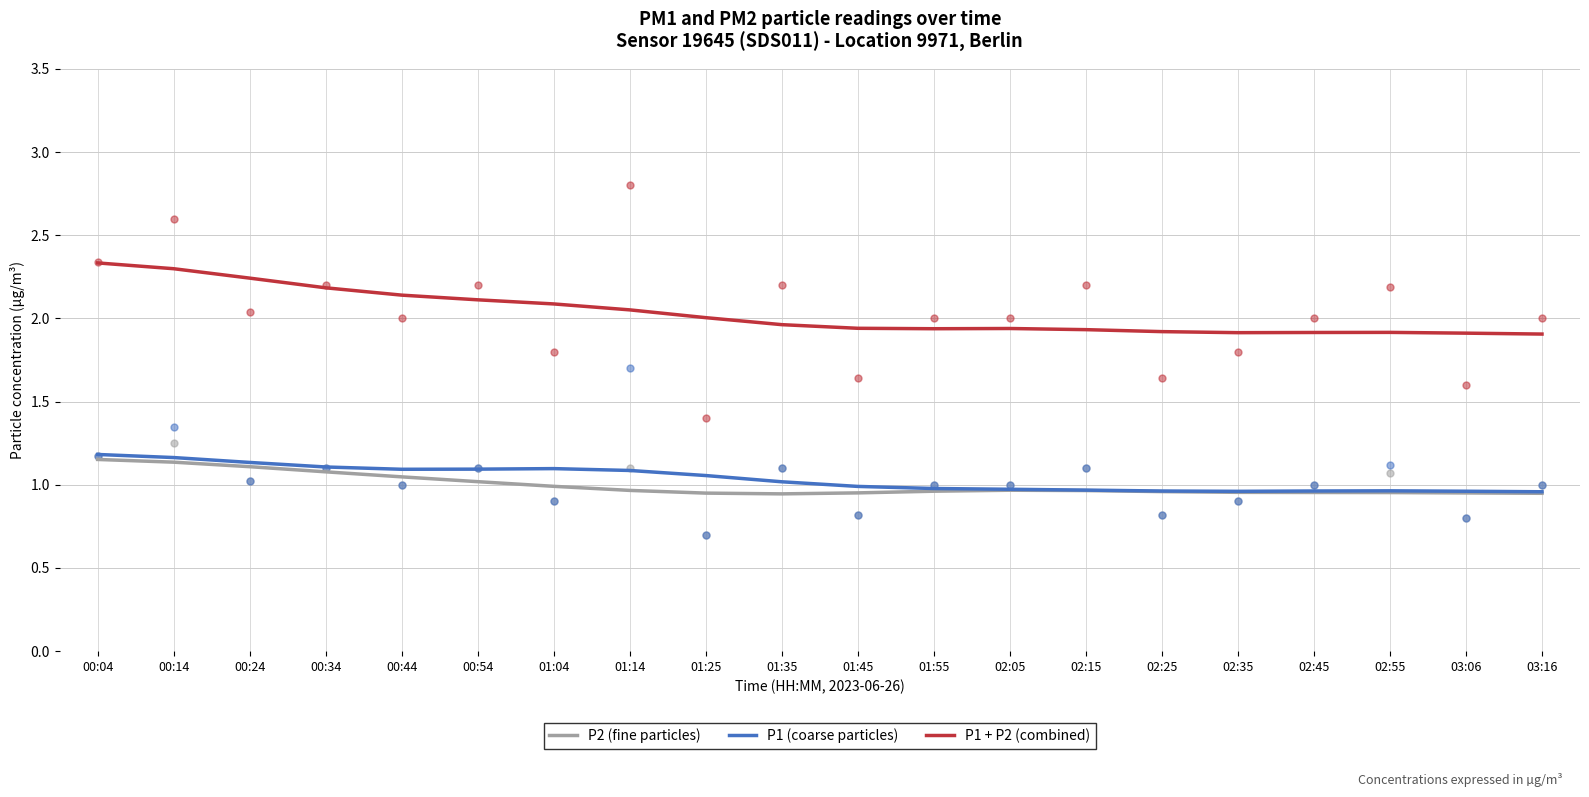

Which series has the largest total across all categories?

P1 + P2 (combined)